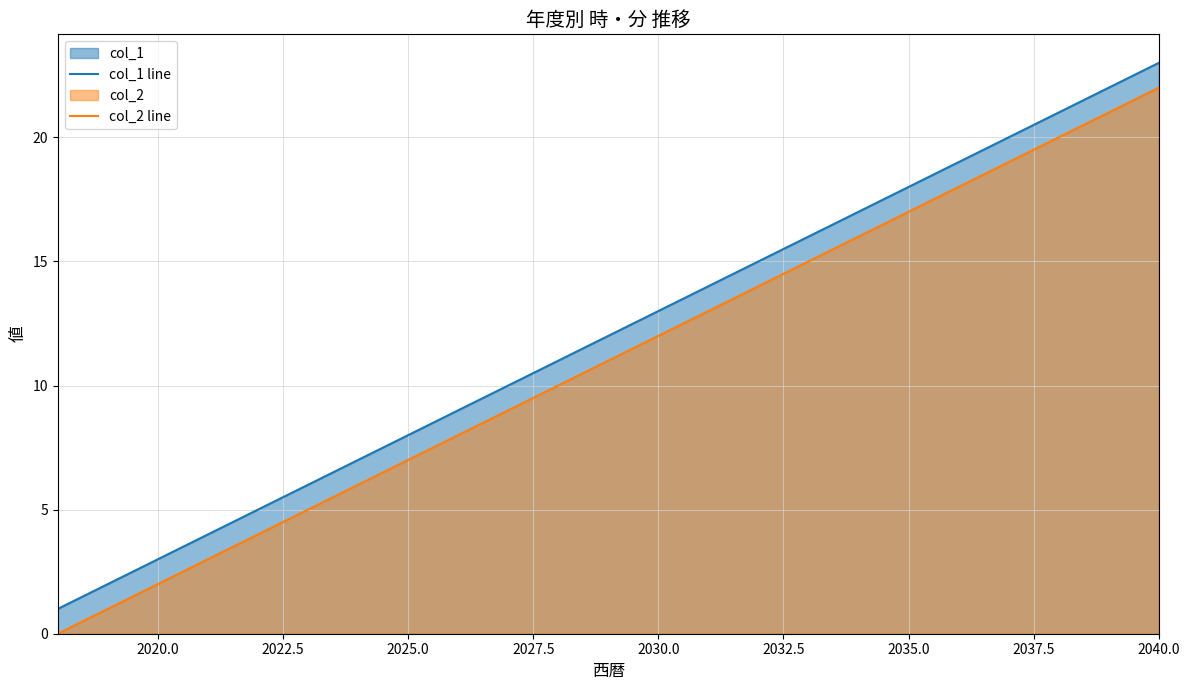

The value of col_2 line at 2025.0 is 11. True or false?

False